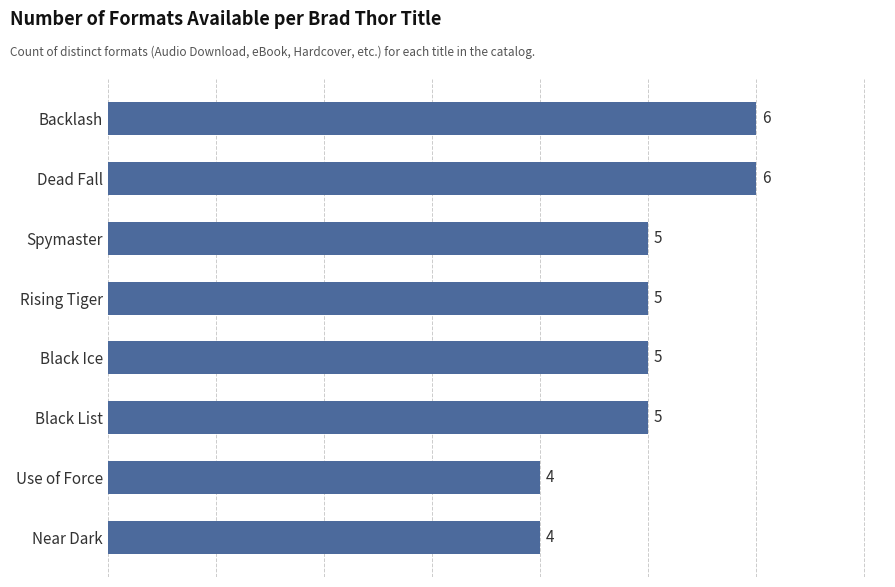

What is the sum of all values?

40